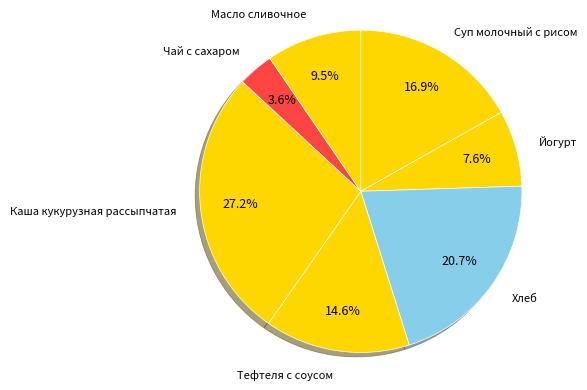

To the nearest percent, what is the difference between the Тефтеля с соусом and Суп молочный с рисом slice percentages?

2%